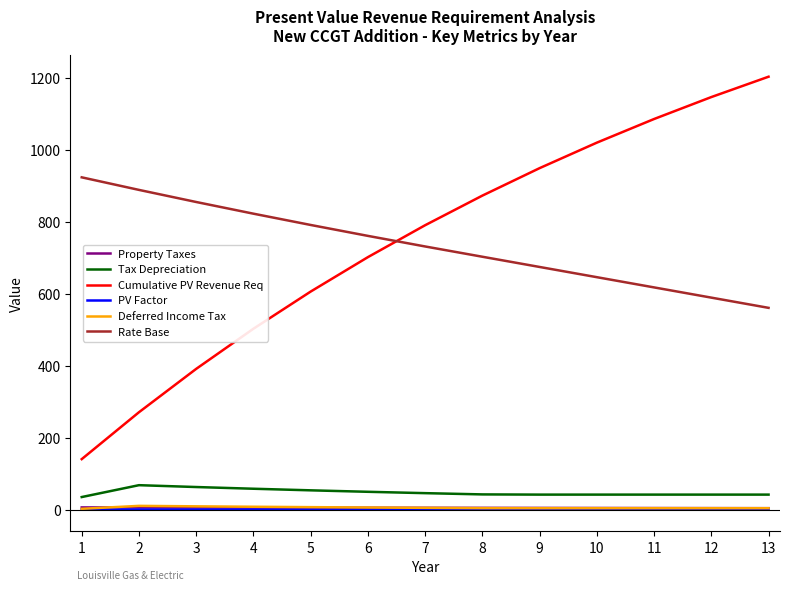

True or false: Deferred Income Tax and Cumulative PV Revenue Req cross at least once.

False